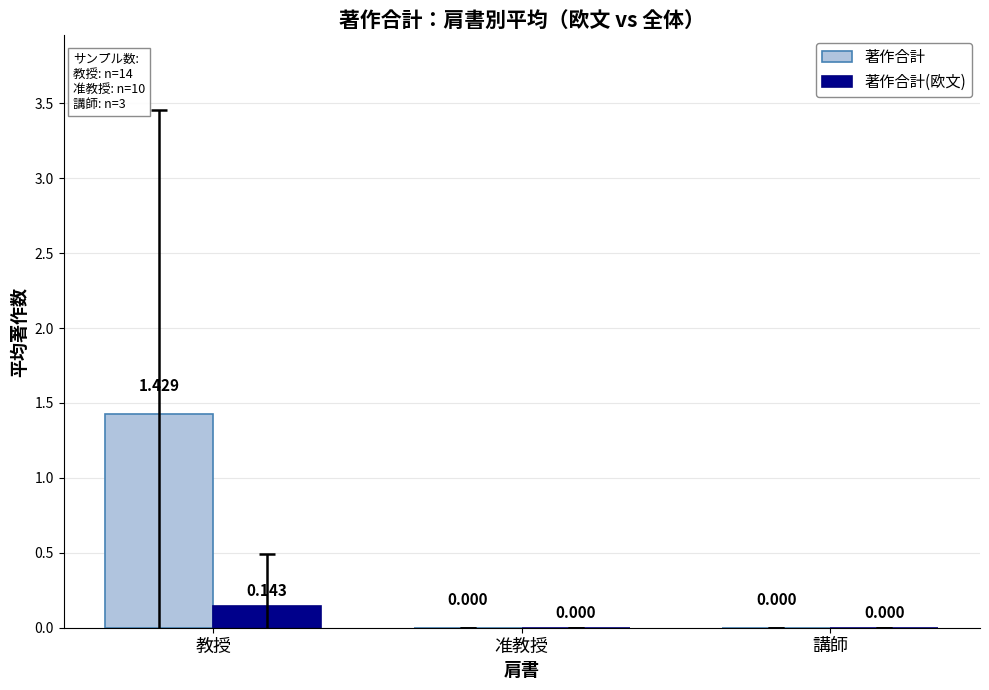

What are all the series names shown in the legend?

著作合計, 著作合計(欧文)